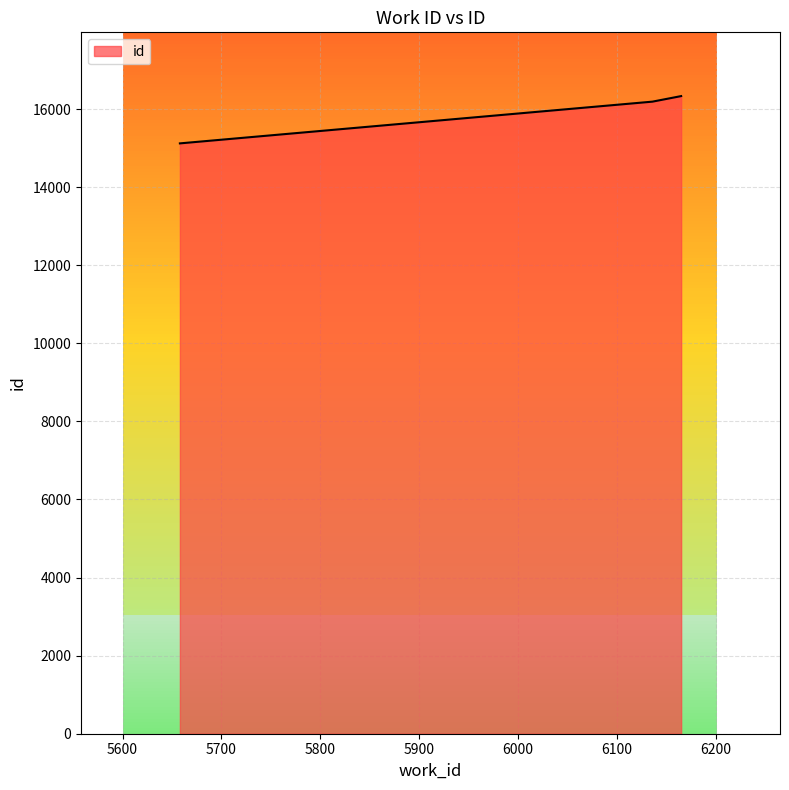

What is the smallest value displayed?

15120